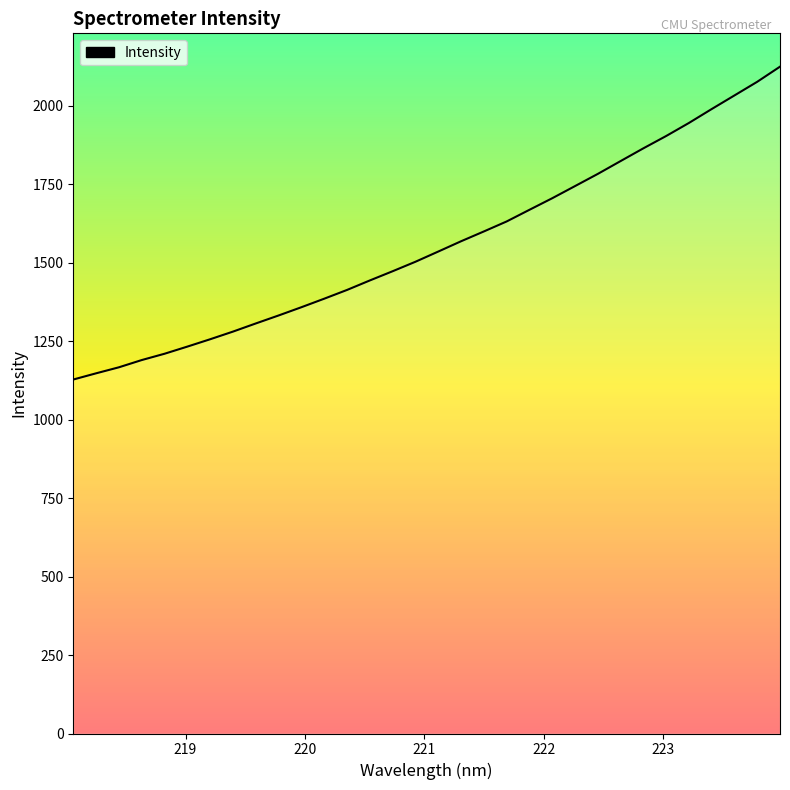

What is the smallest value displayed?

1127.4